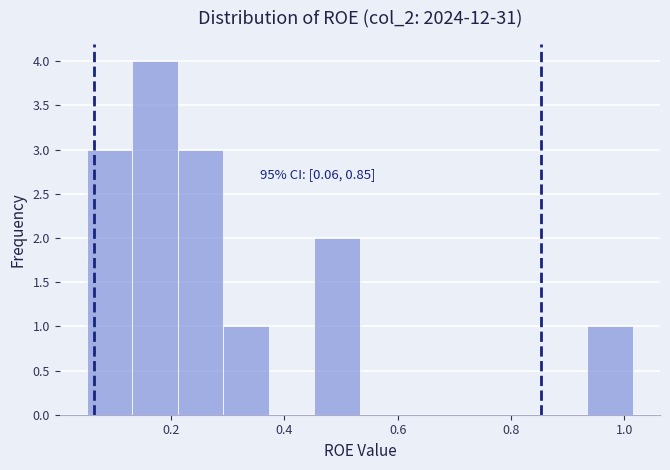

Over which range of the x-axis is the bar tallest?

0.14 to 0.22